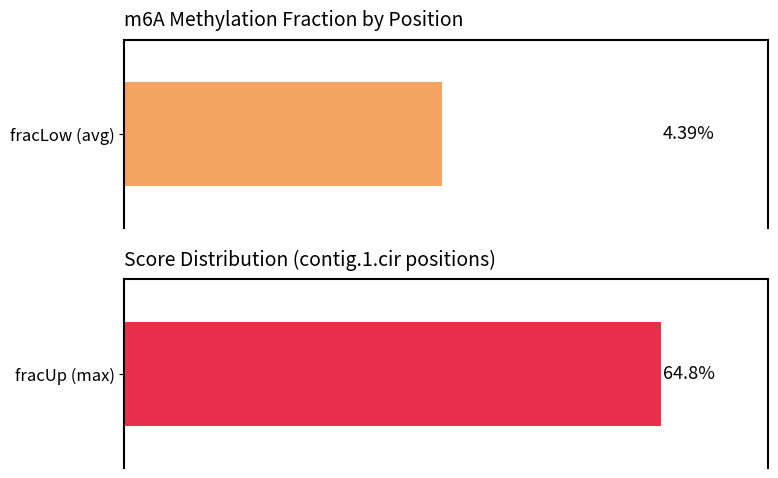

The value of fracUp at 0 is 0.1. True or false?

False